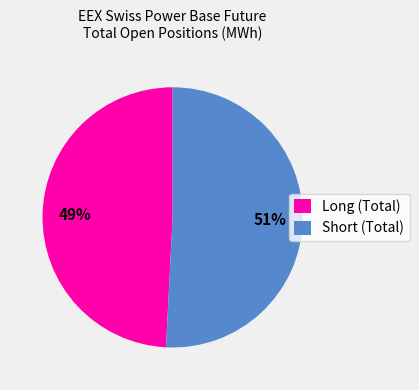

Which slice is the smallest?

Long (Total)